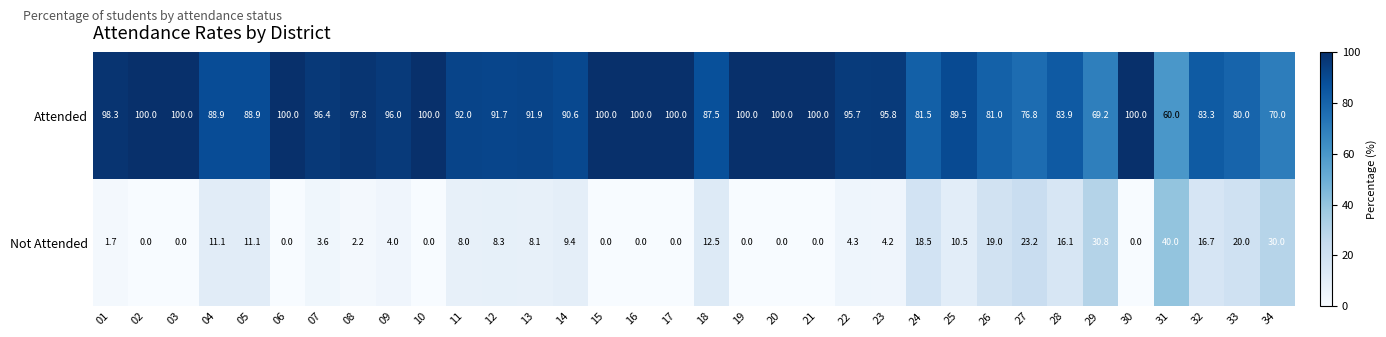

How many data points in Attended are above 95?

17